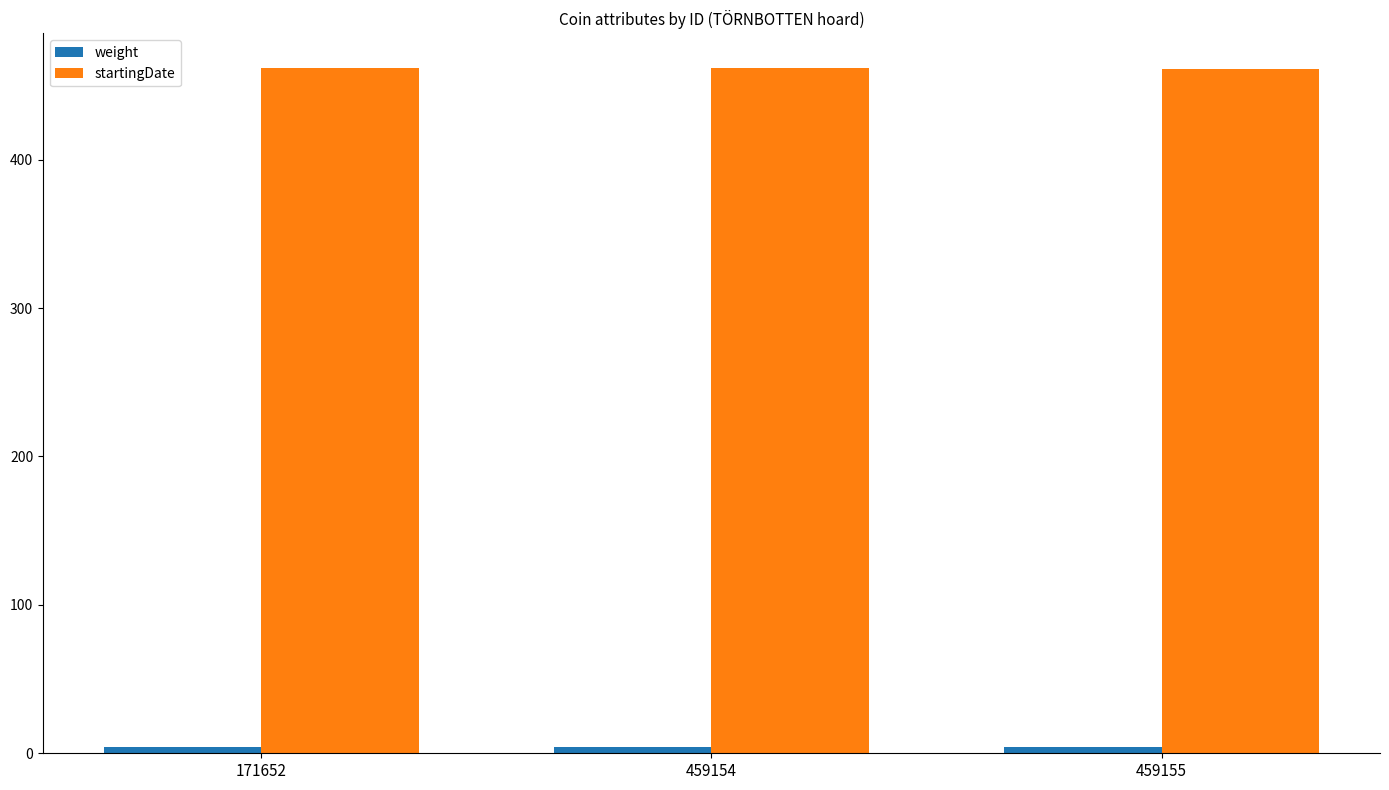

How many groups of bars are there?

3